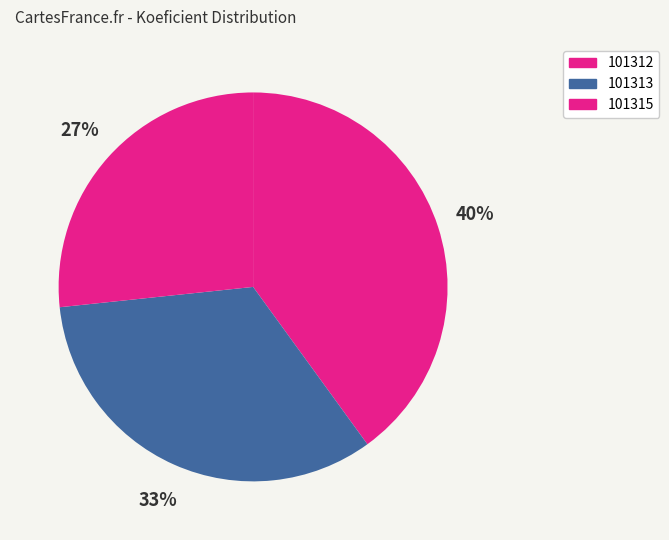

What percentage is the 101313 slice, to the nearest percent?

33%